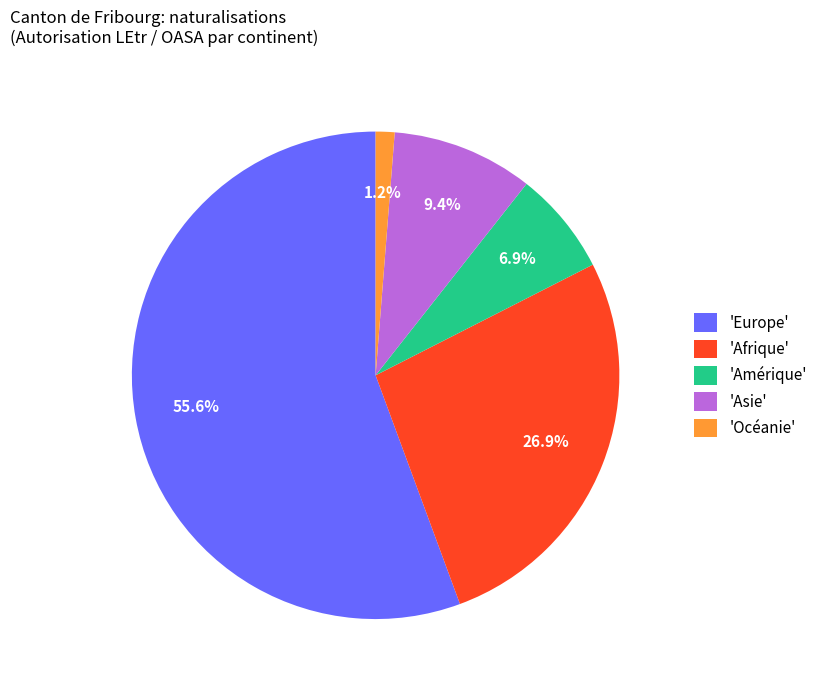

What is the majority slice?

'Europe'